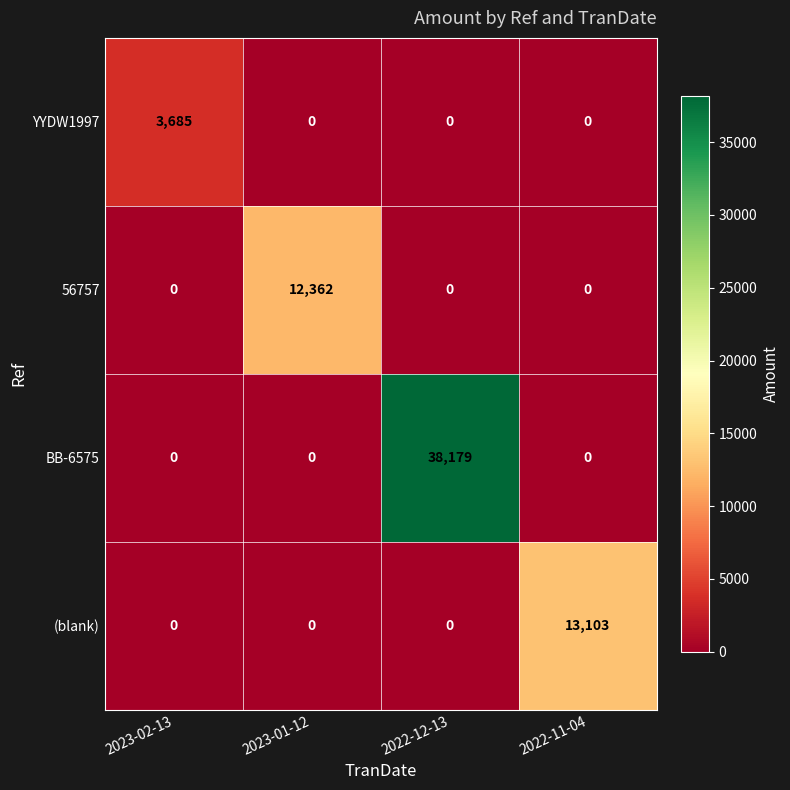

Which series has the largest total across all categories?

BB-6575